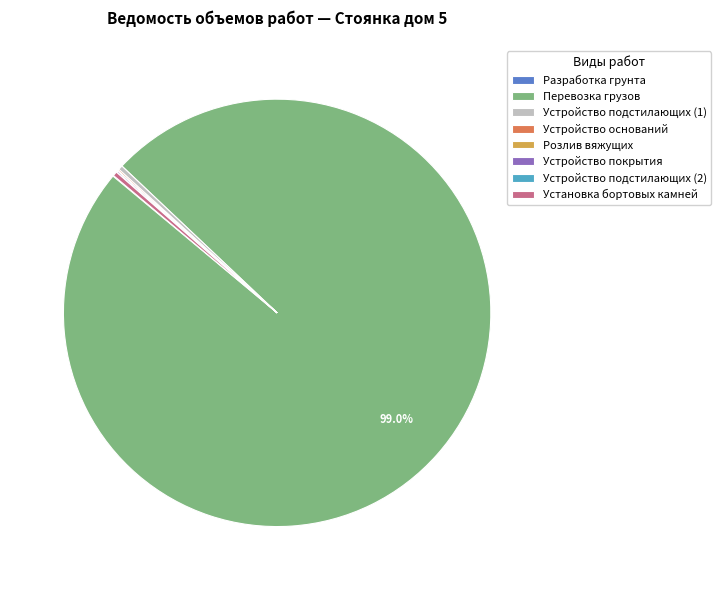

What is the largest slice in the pie chart?

Перевозка грузов